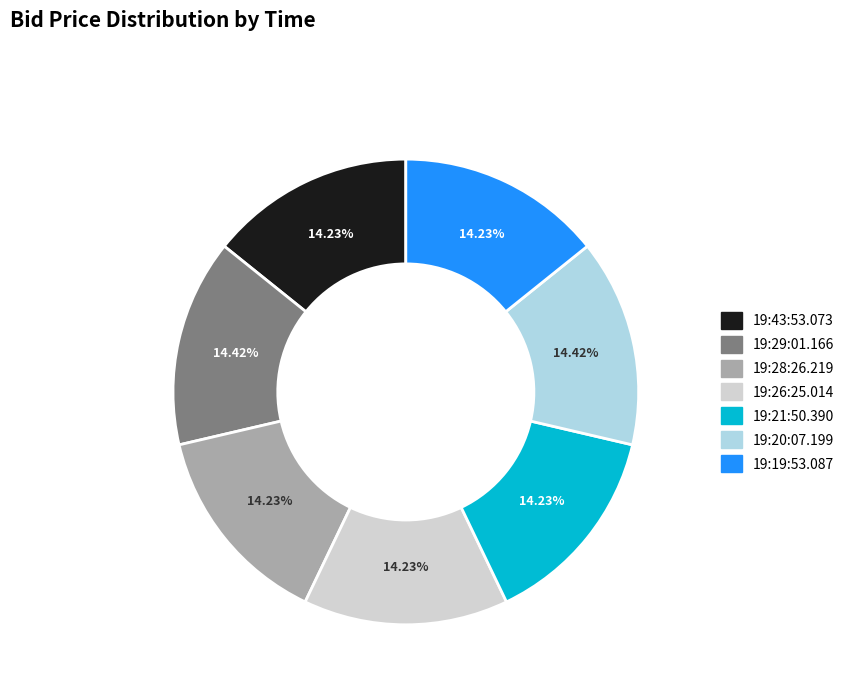

Is 19:20:07.199 the majority of the pie?

No